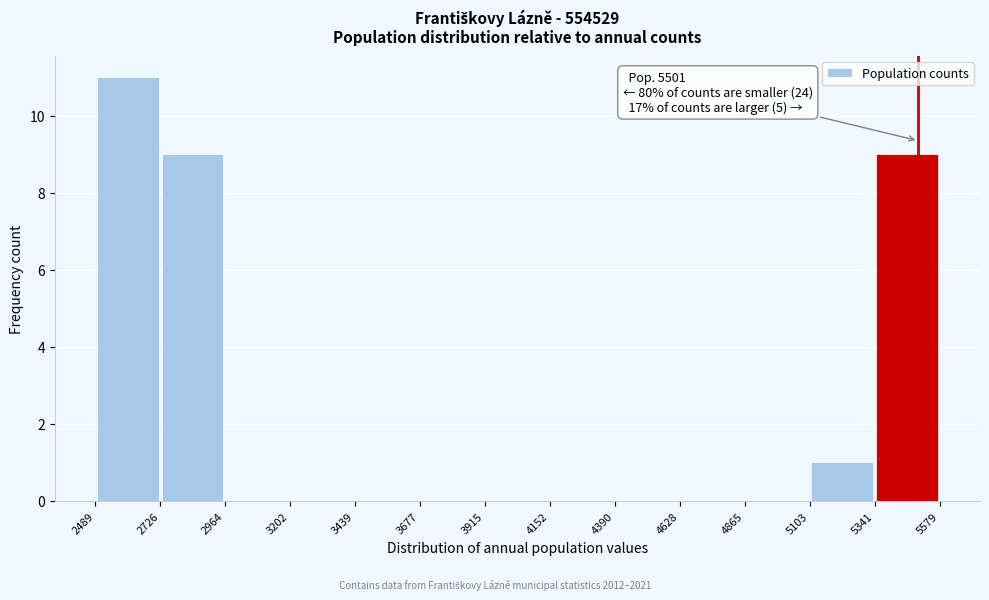

Which range on the x-axis has the tallest bar?

2489 to 2726